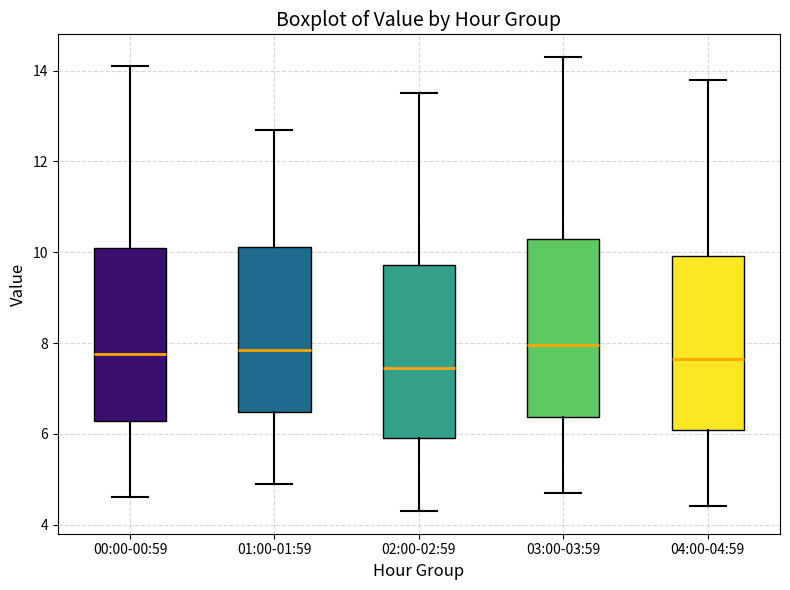

Reading left to right, read every box against the y-axis: the position of its median line, the range the box covers, and the ends of its whiskers. The values are not printed on the chart, so give them approximately, as read against the axis.

00:00-00:59: median 7.8, box 6.2 to 10.2, whiskers 4.6 to 14.2
01:00-01:59: median 7.8, box 6.4 to 10.2, whiskers 5.0 to 12.8
02:00-02:59: median 7.4, box 6.0 to 9.8, whiskers 4.4 to 13.6
03:00-03:59: median 8.0, box 6.4 to 10.4, whiskers 4.8 to 14.4
04:00-04:59: median 7.6, box 6.0 to 10.0, whiskers 4.4 to 13.8